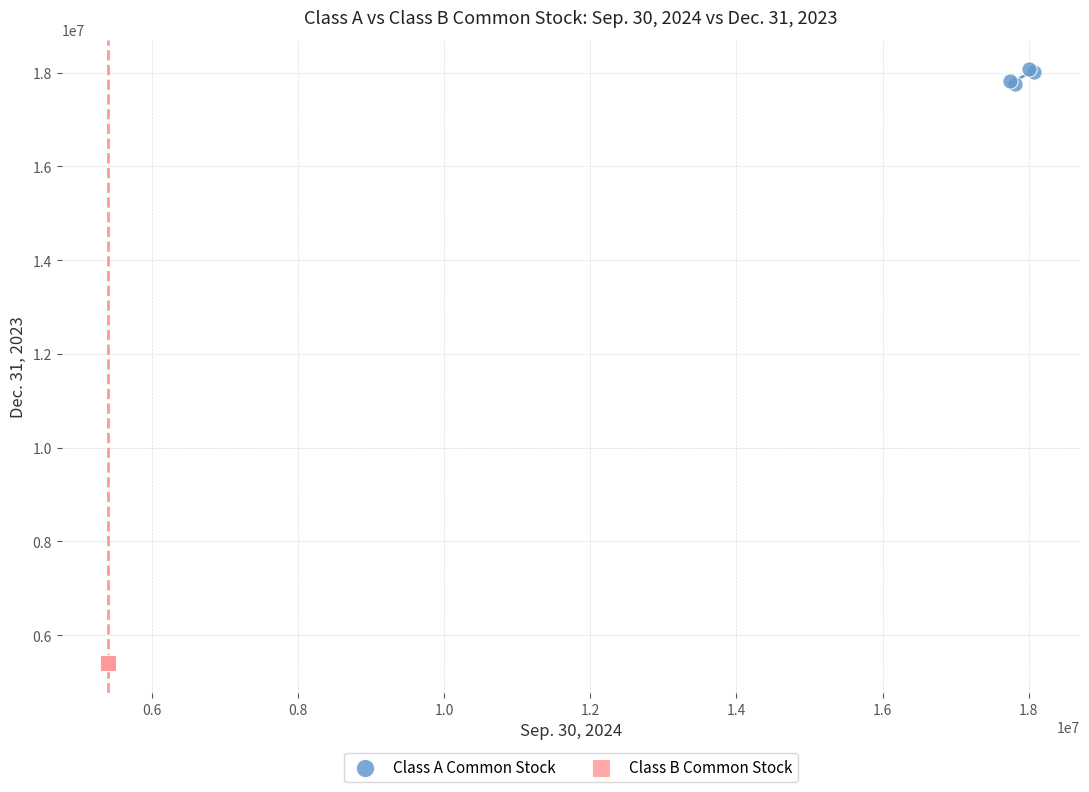

Which series reaches the minimum Y coordinate?

Class B Common Stock